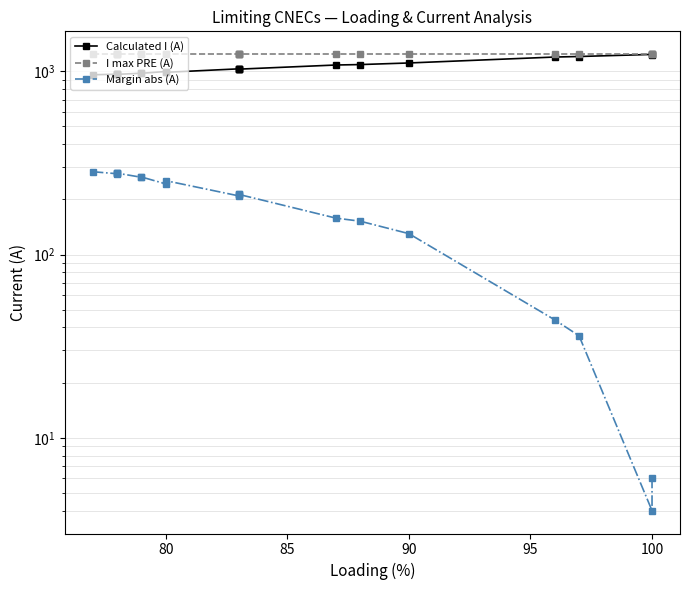

Which series has the largest total across all categories?

I max PRE (A)